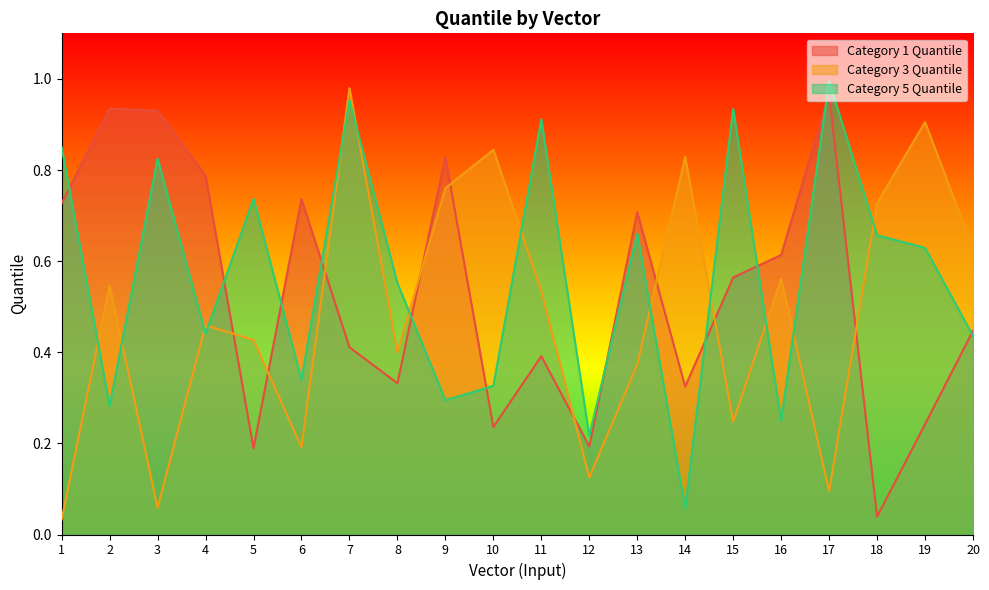

What are all the series names shown in the legend?

Category 1 Quantile, Category 3 Quantile, Category 5 Quantile